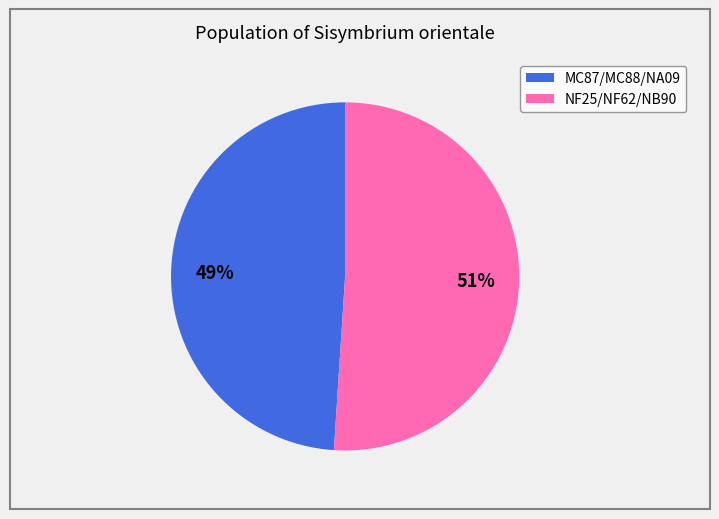

Which category has the smallest portion of the pie?

MC87/MC88/NA09